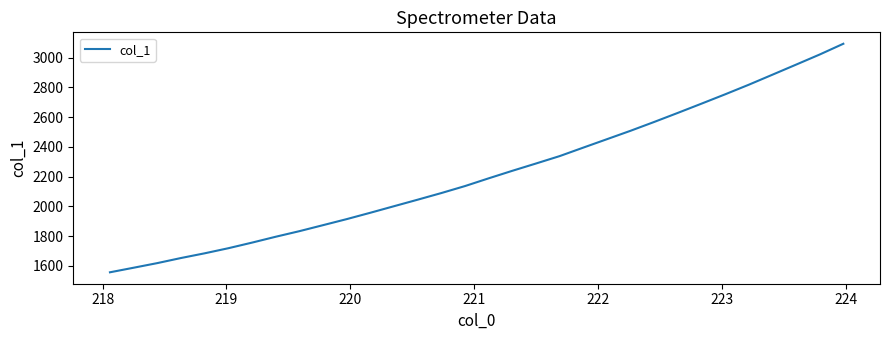

What is the difference between the maximum and minimum values?

1536.3